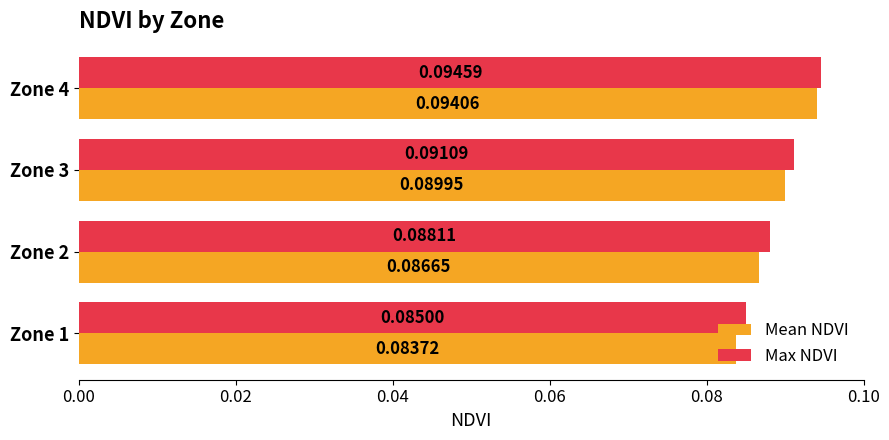

What is the sum of all Max NDVI values?

0.4